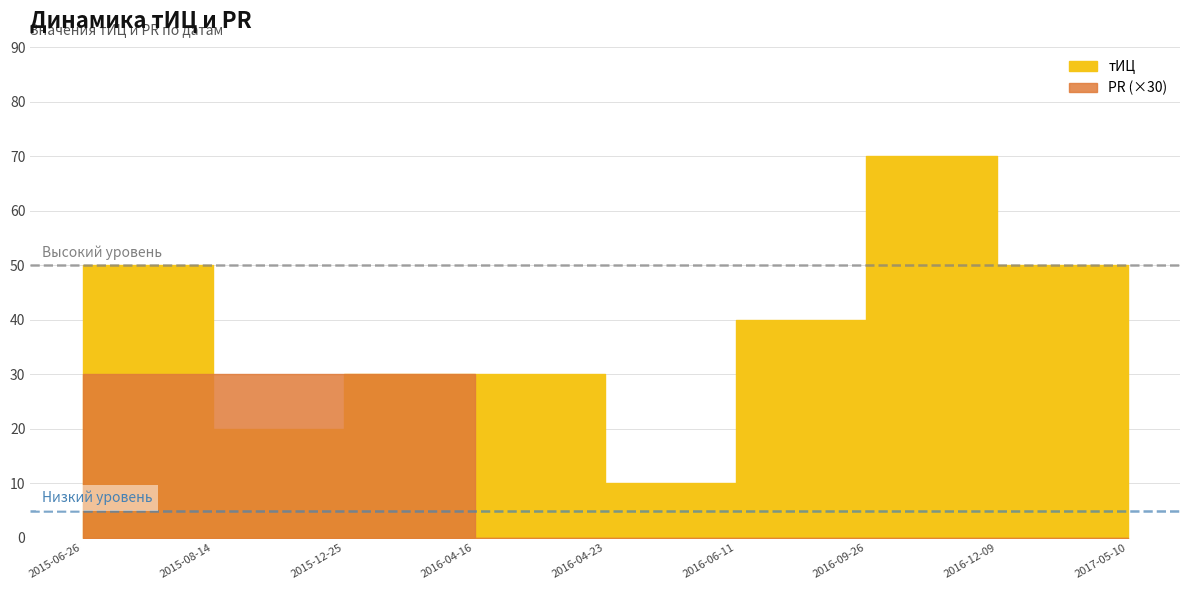

How many positive values does the PR series have?

3